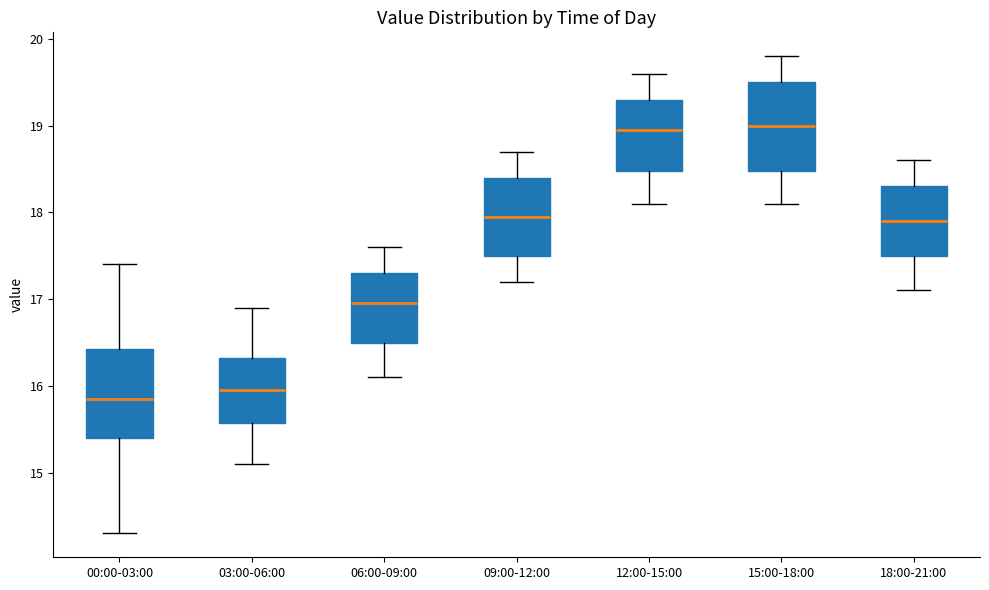

Where does the lower whisker of the box for 18:00-21:00 end on the y-axis? The values are not printed on the chart, so give them approximately, as read against the axis.

17.1